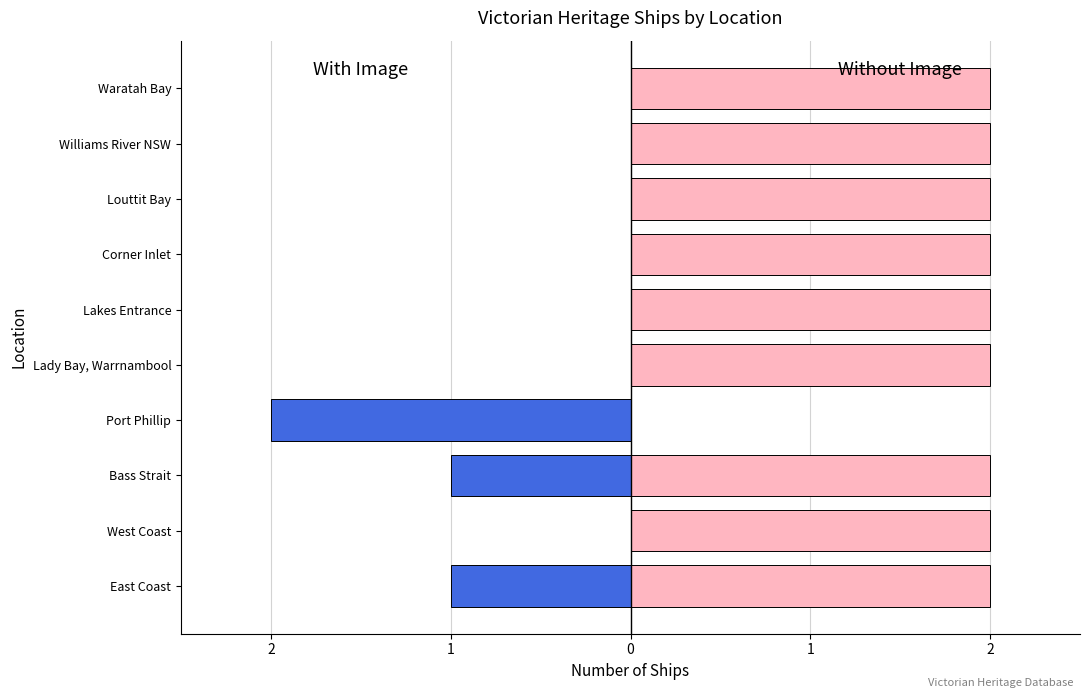

Count the number of data series in this chart.

2